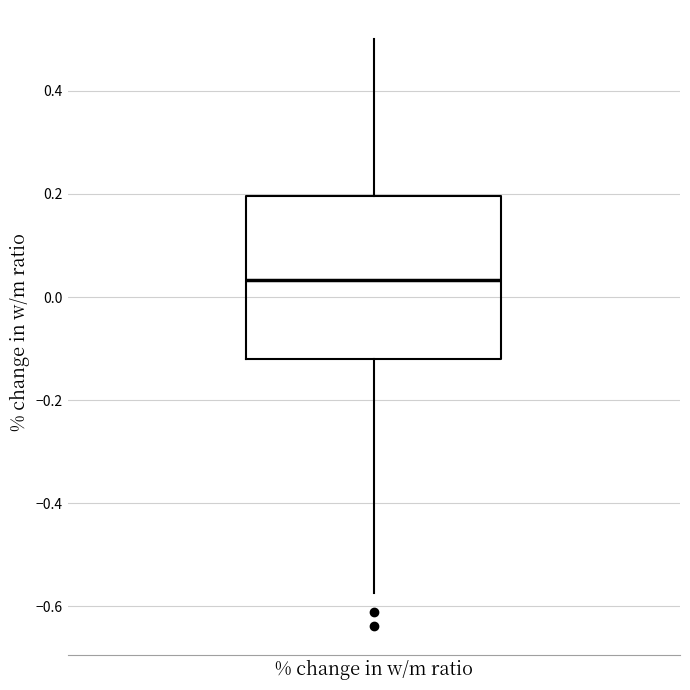

Read this box plot against the y-axis: the position of the median line, the range covered by the box, and the ends of both whiskers. The values are not printed on the chart, so give them approximately, as read against the axis.

median 0.04, box -0.12 to 0.20, whiskers -0.58 to 0.50